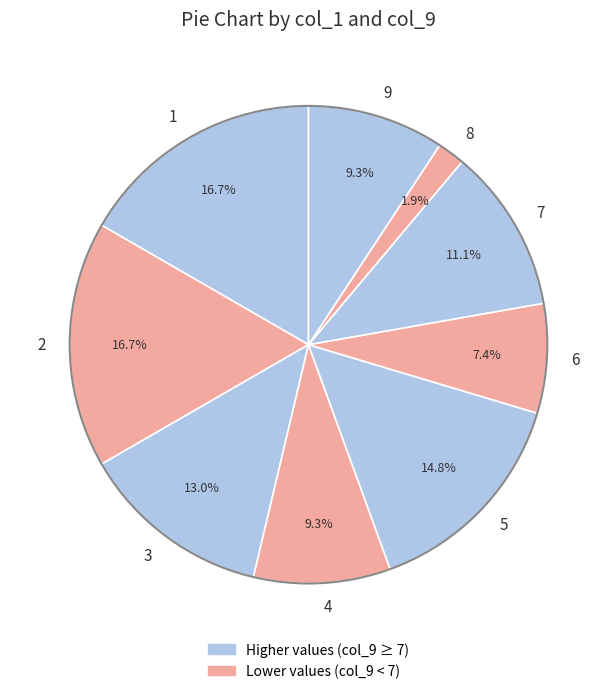

Approximately how many times larger is the value at 3 compared to 5?

0.9